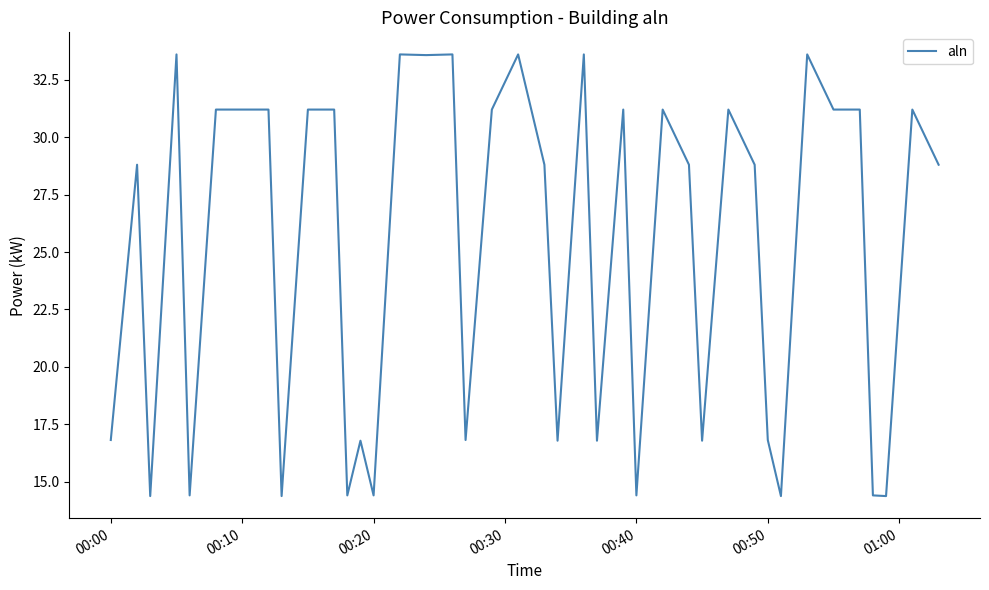

What is the difference between the maximum and minimum values?

19.2